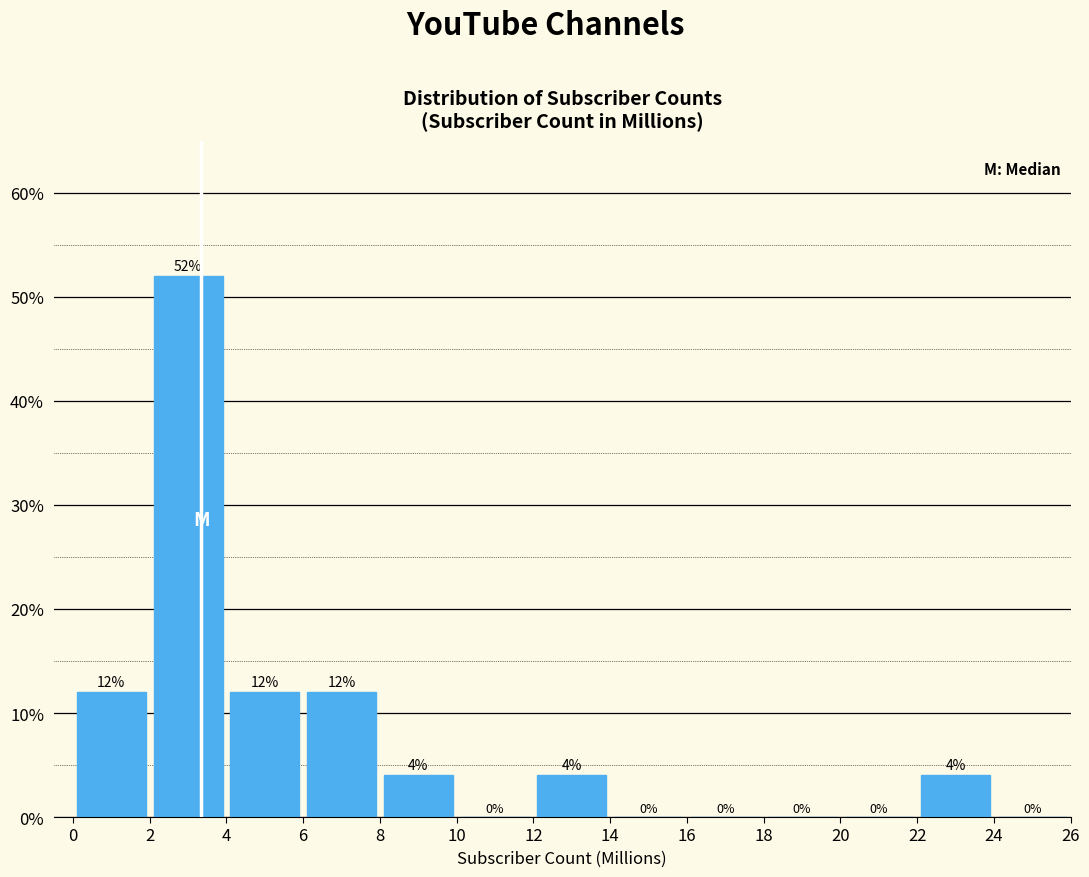

Over which range of the x-axis is the bar tallest?

2 to 4